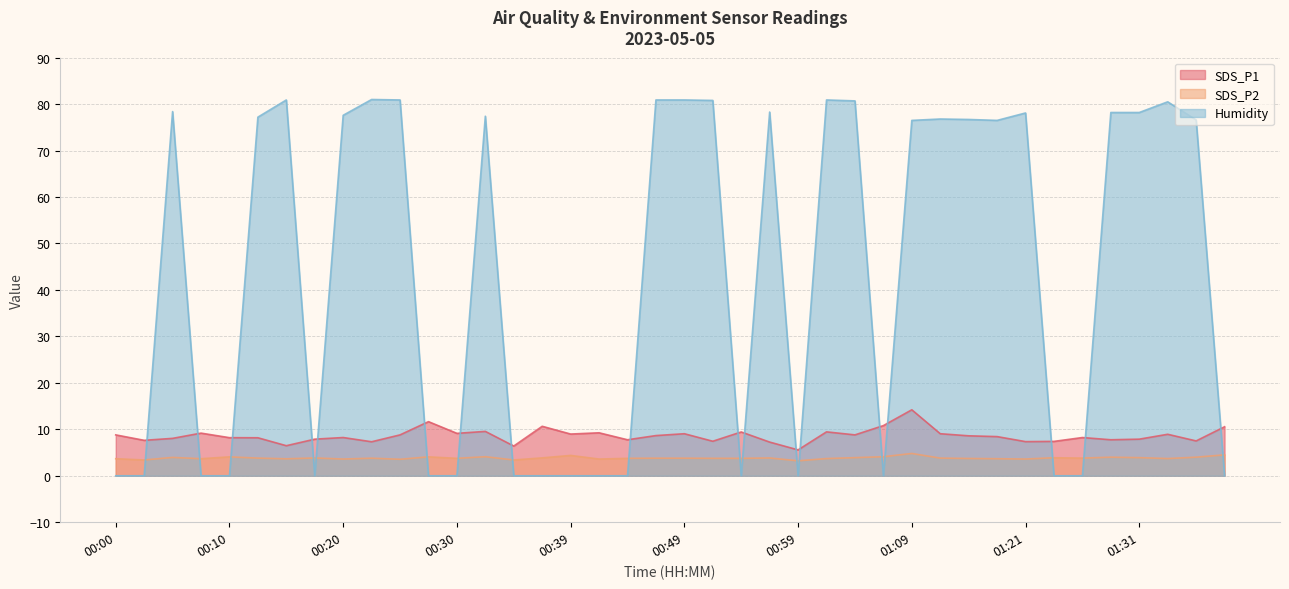

Which series has the widest spread of values?

Humidity